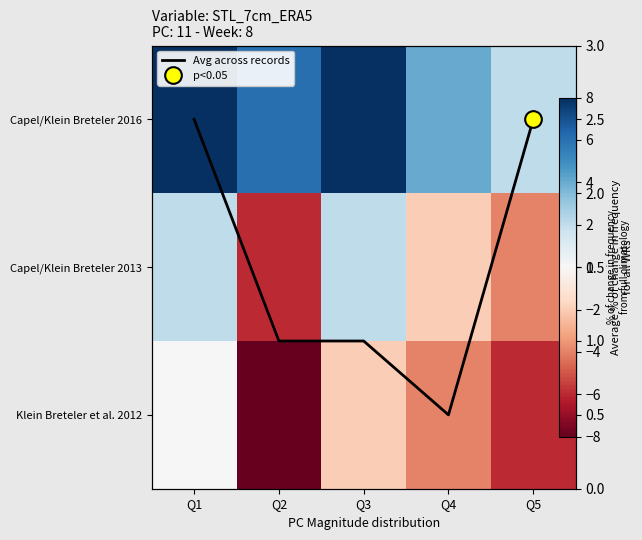

Rank the series by their maximum value, from highest to lowest.

Capel/Klein Breteler 2016, Avg across records, Capel/Klein Breteler 2013, Klein Breteler et al. 2012